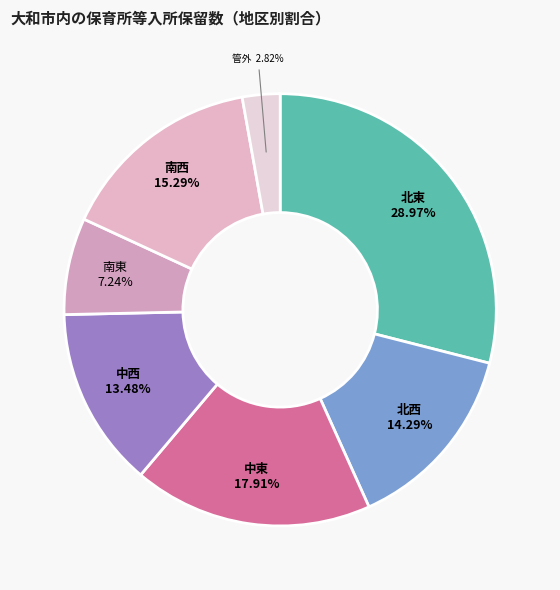

Which category has the biggest portion of the pie?

北東